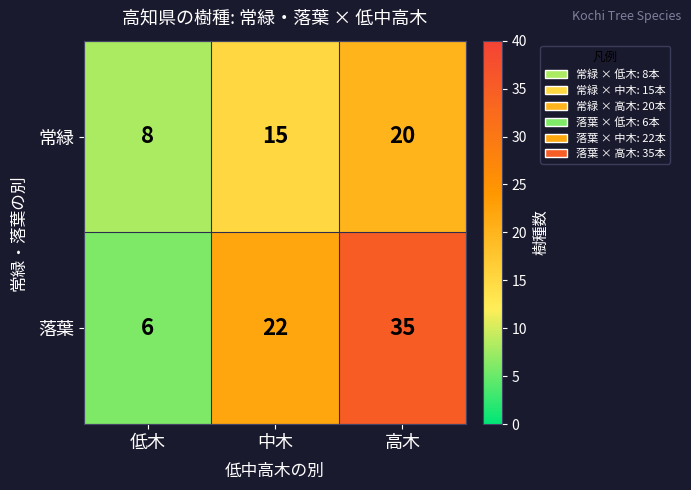

Count the 常緑 values in the range 8 to 20.

3